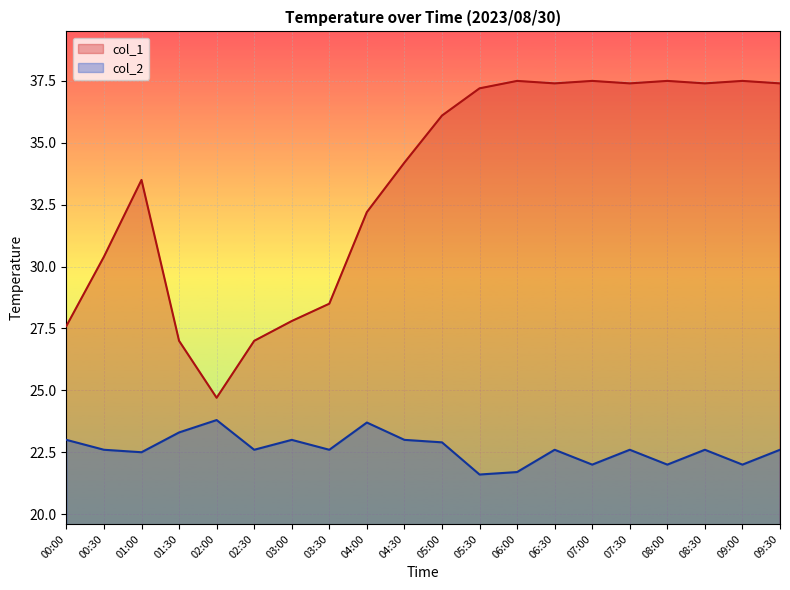

Where is col_1 nearest to the value 31?

00:30